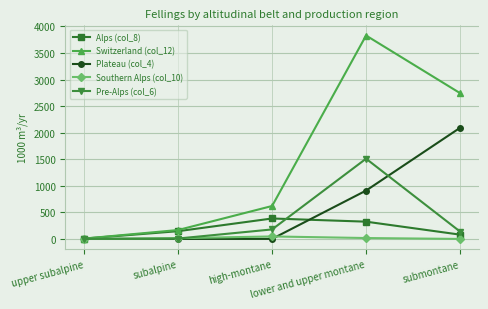

What is the difference between the highest and lowest values at lower and upper montane?

3811